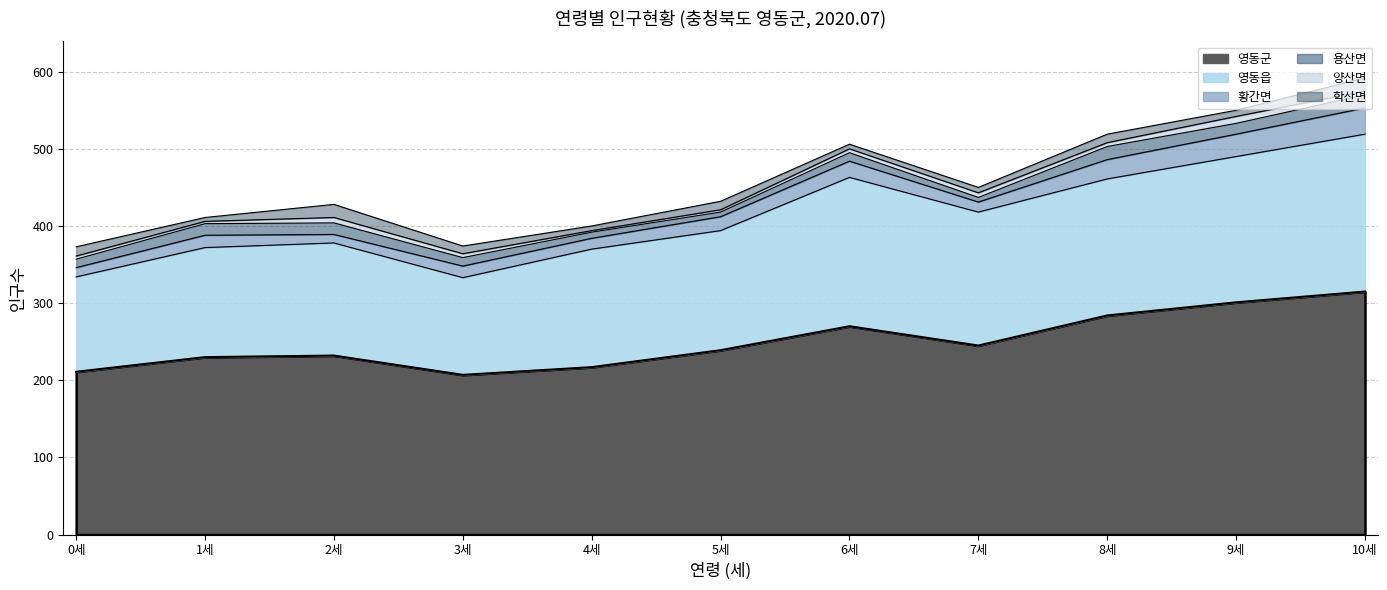

What is the label of the 1st point from the left?

0세